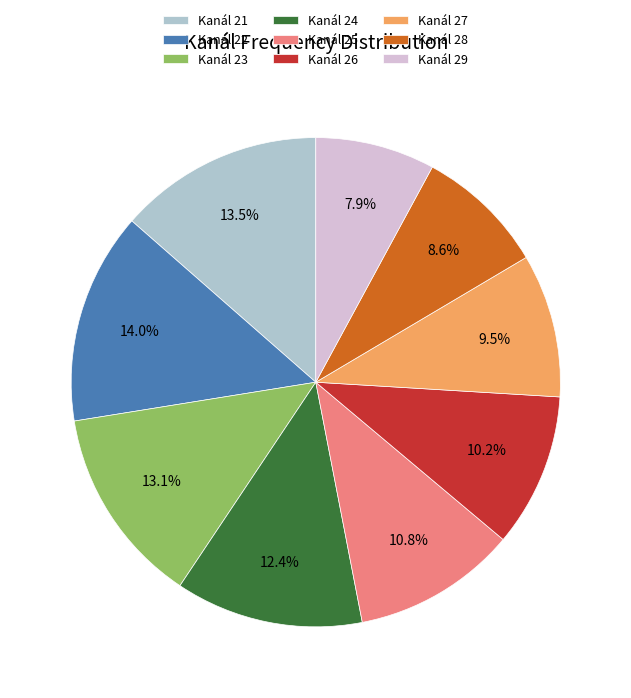

What percentage is NOT represented by Kanál 24?

87.6%